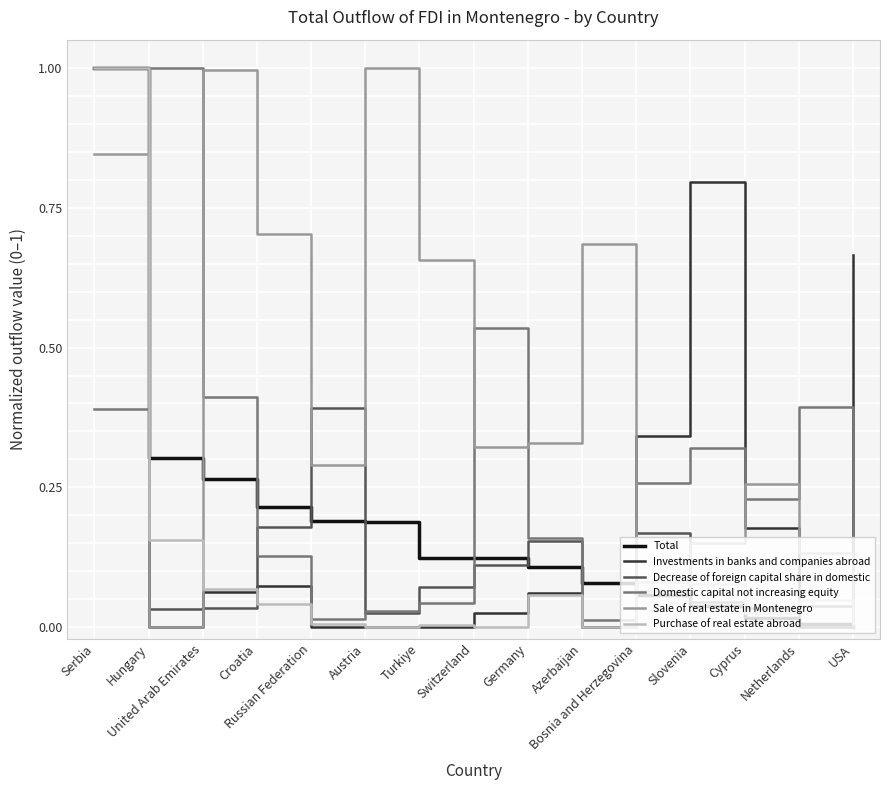

What position from the left is Slovenia?

12